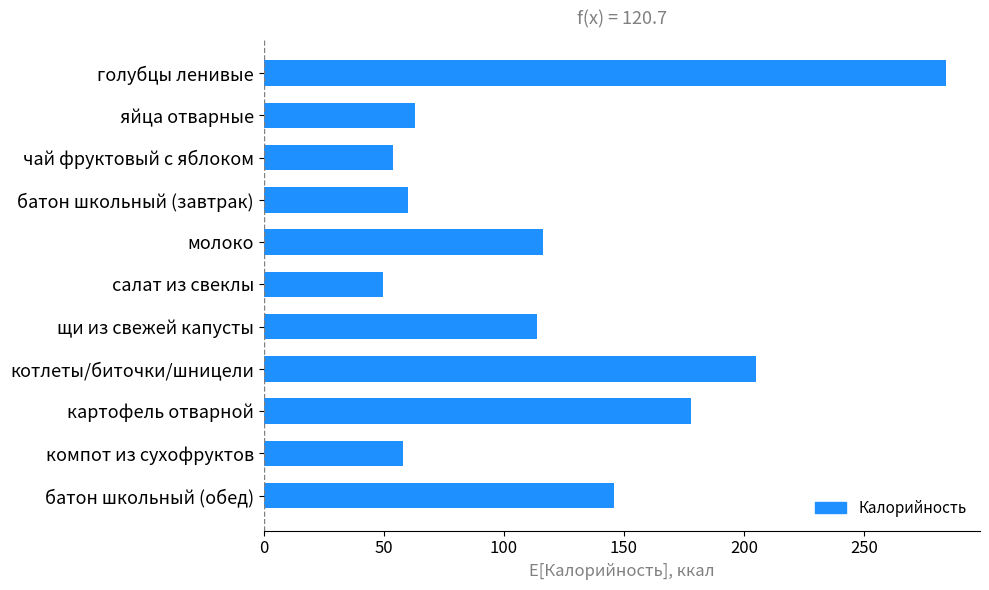

What is the change in value from яйца отварные to салат из свеклы?

-13.4